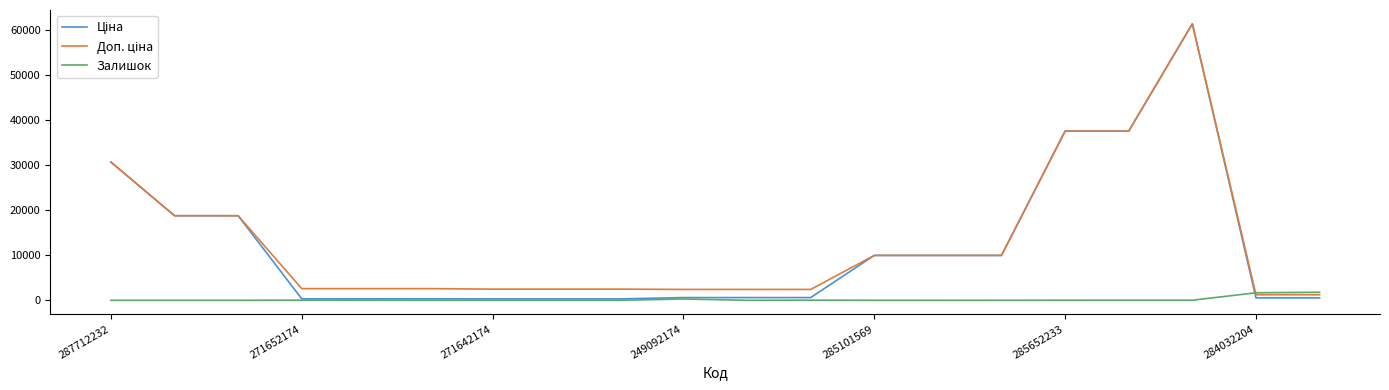

Is this an area chart (filled region under the line)?

No